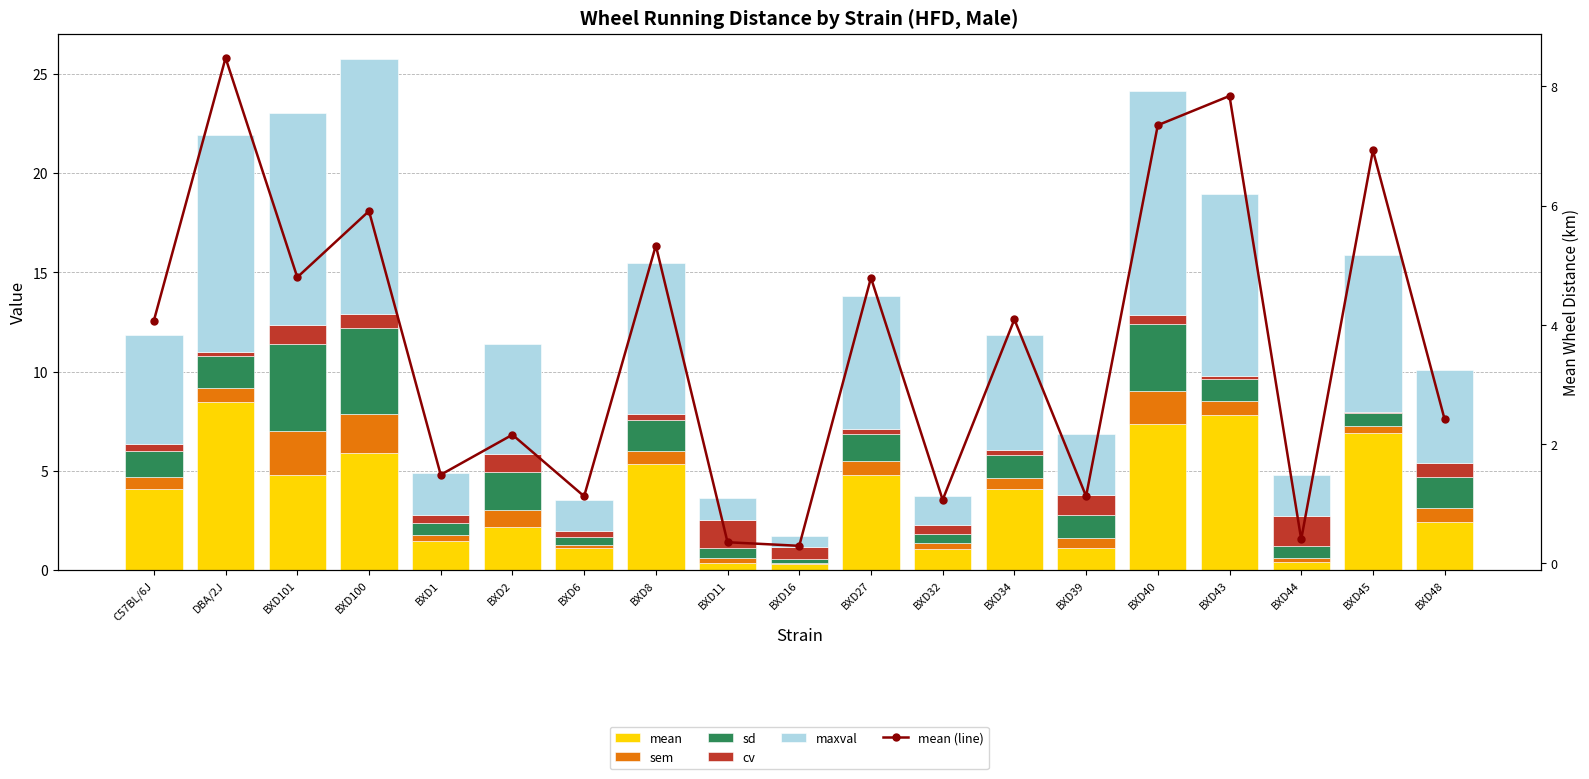

What is the total value across all series at BXD45?

22.8